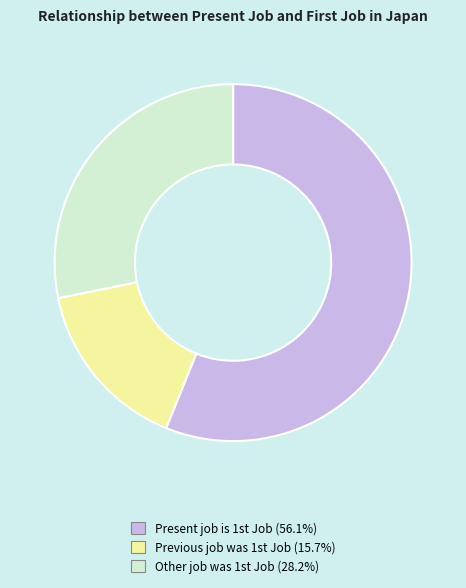

Is there a majority slice in this chart?

Yes